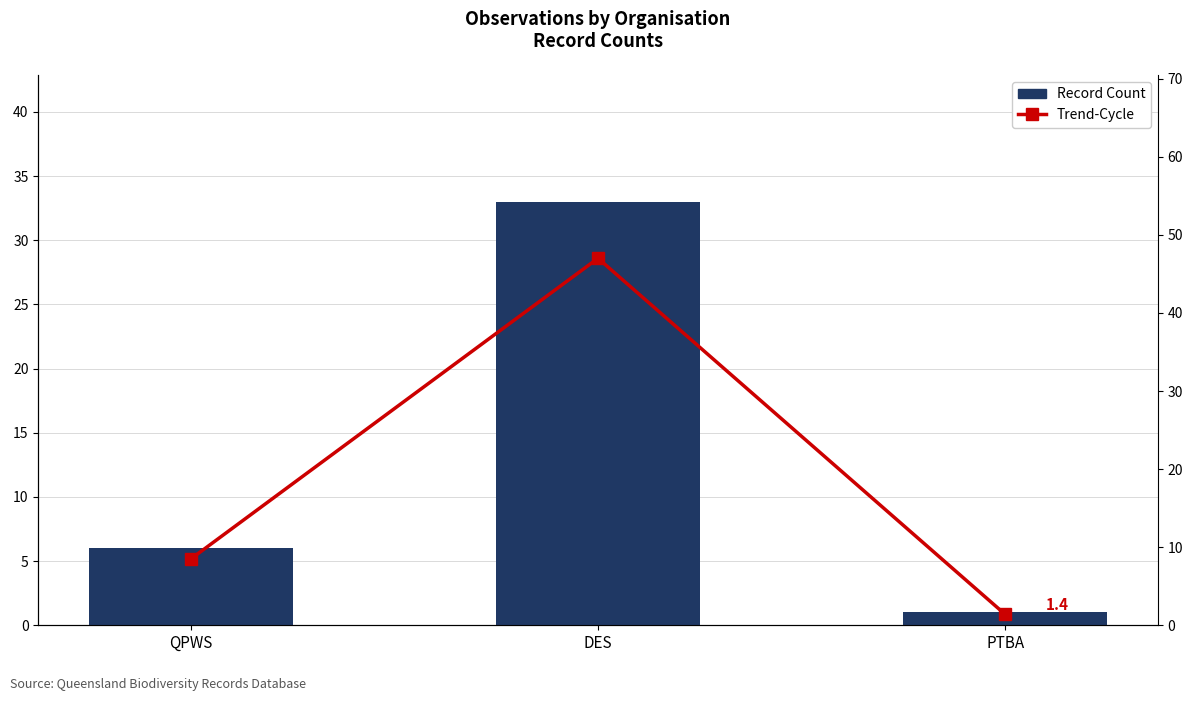

What is the lowest value of the Trend-Cycle series?

1.4